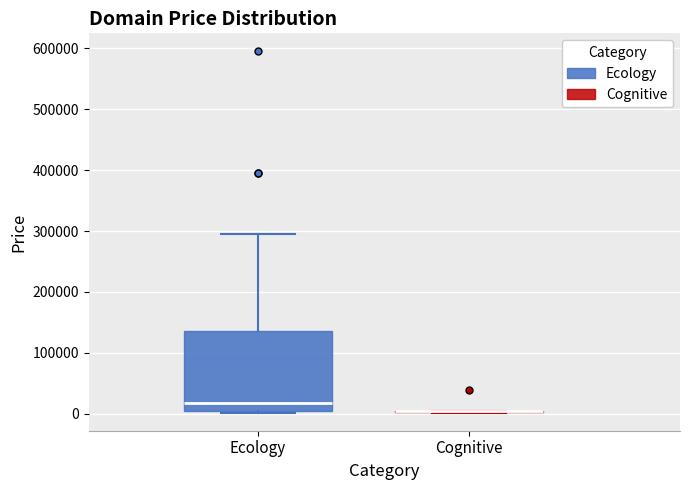

Reading left to right, read every box against the y-axis: the position of its median line, the range the box covers, and the ends of its whiskers. The values are not printed on the chart, so give them approximately, as read against the axis.

Ecology: median 20000, box 0 to 140000, whiskers 0 to 290000
Cognitive: box collapsed to a line at 0, whiskers 0 to 0